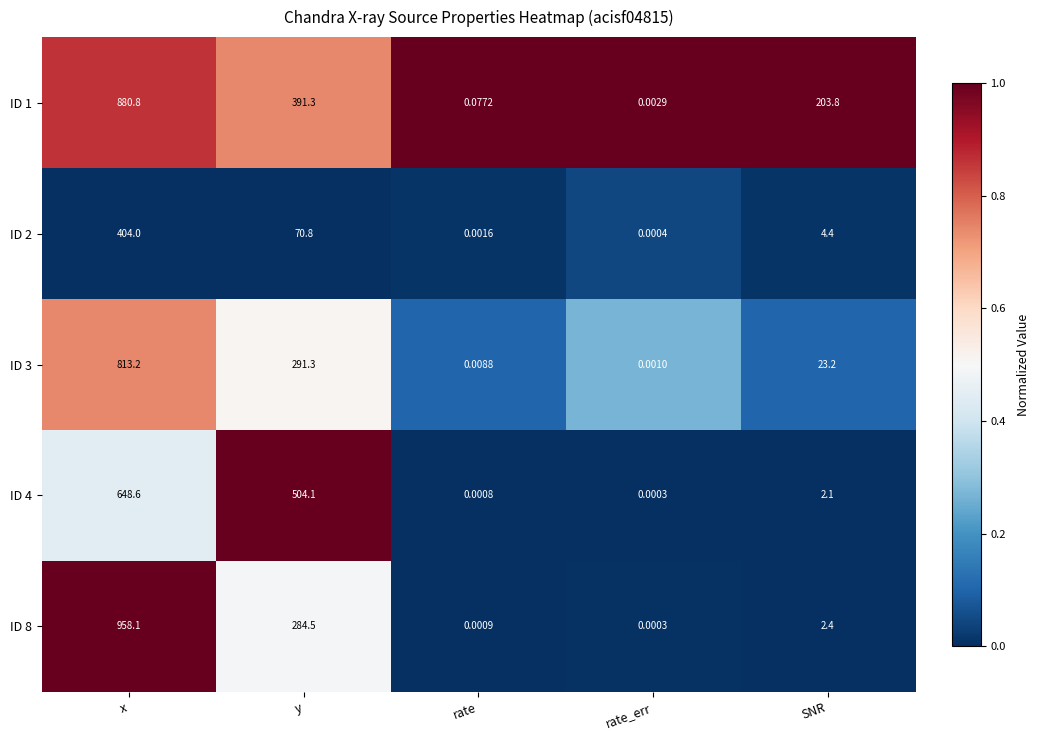

Which category has the highest value in the ID 2 series?

x